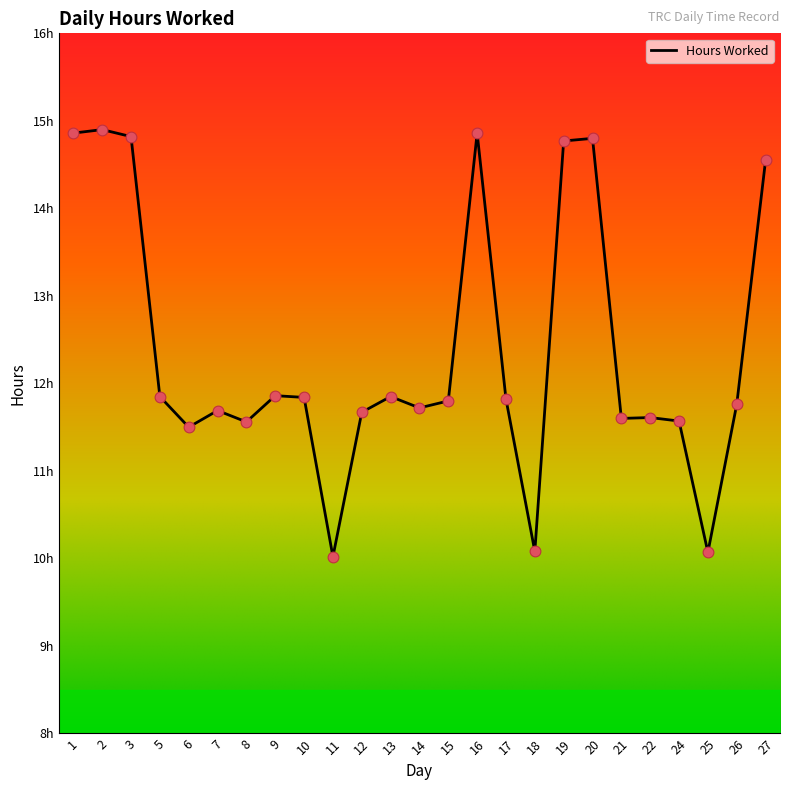

Approximately how many times larger is the value at 18 compared to 14?

0.9